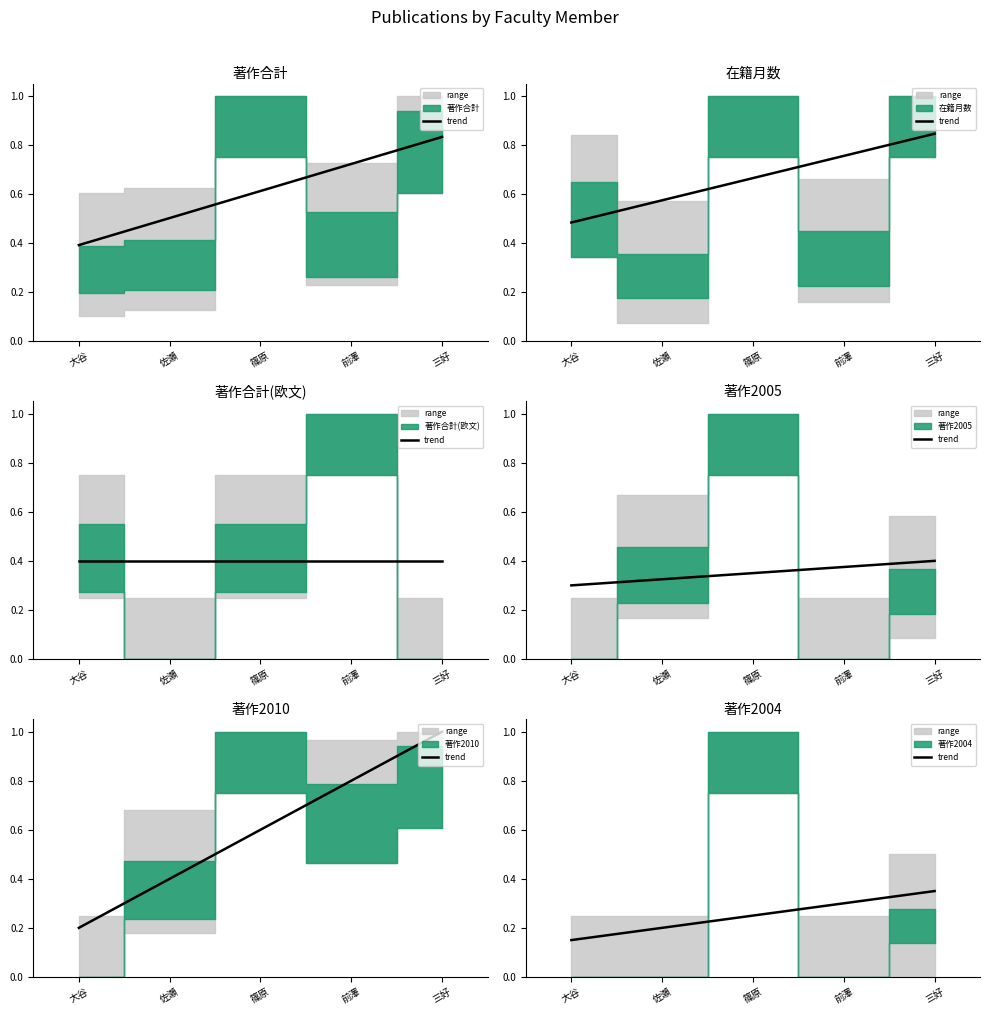

Does the chart display data point markers on the line(s)?

No